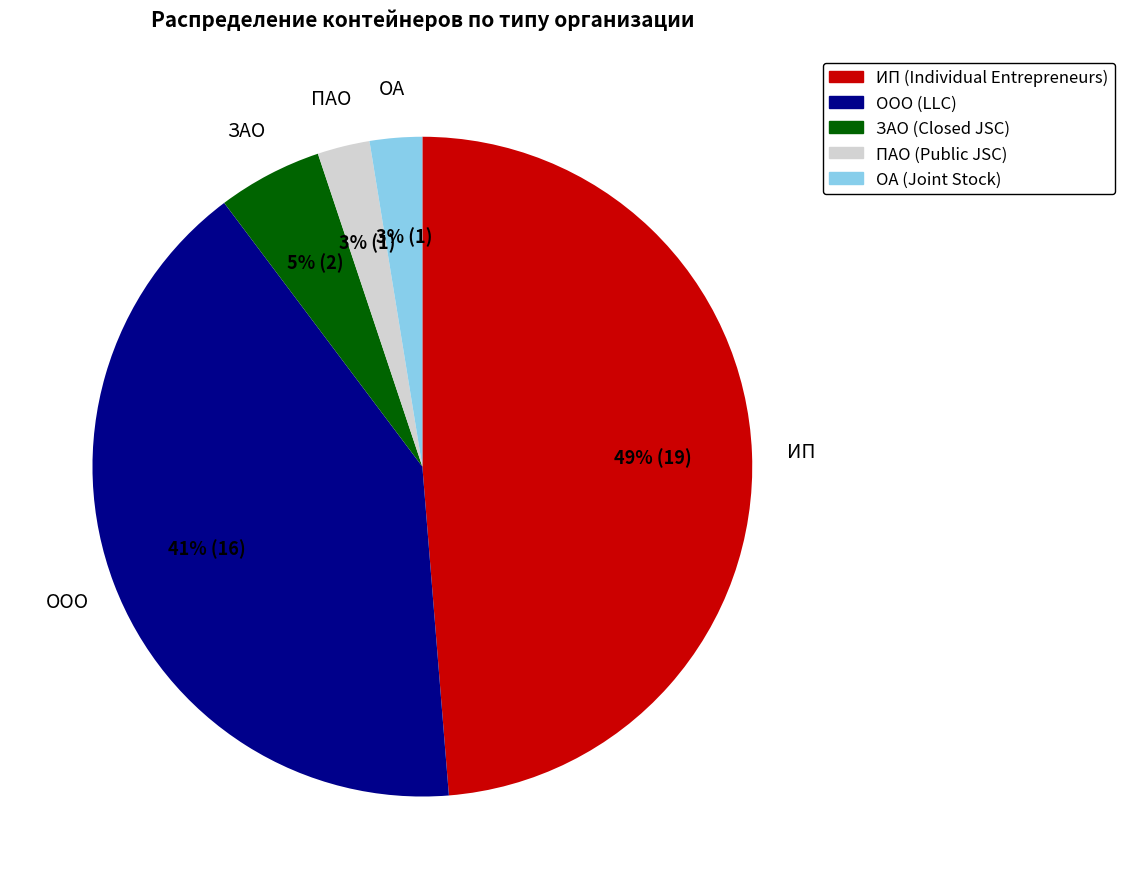

To the nearest percent, what is the difference between the largest and smallest slice percentages?

46%